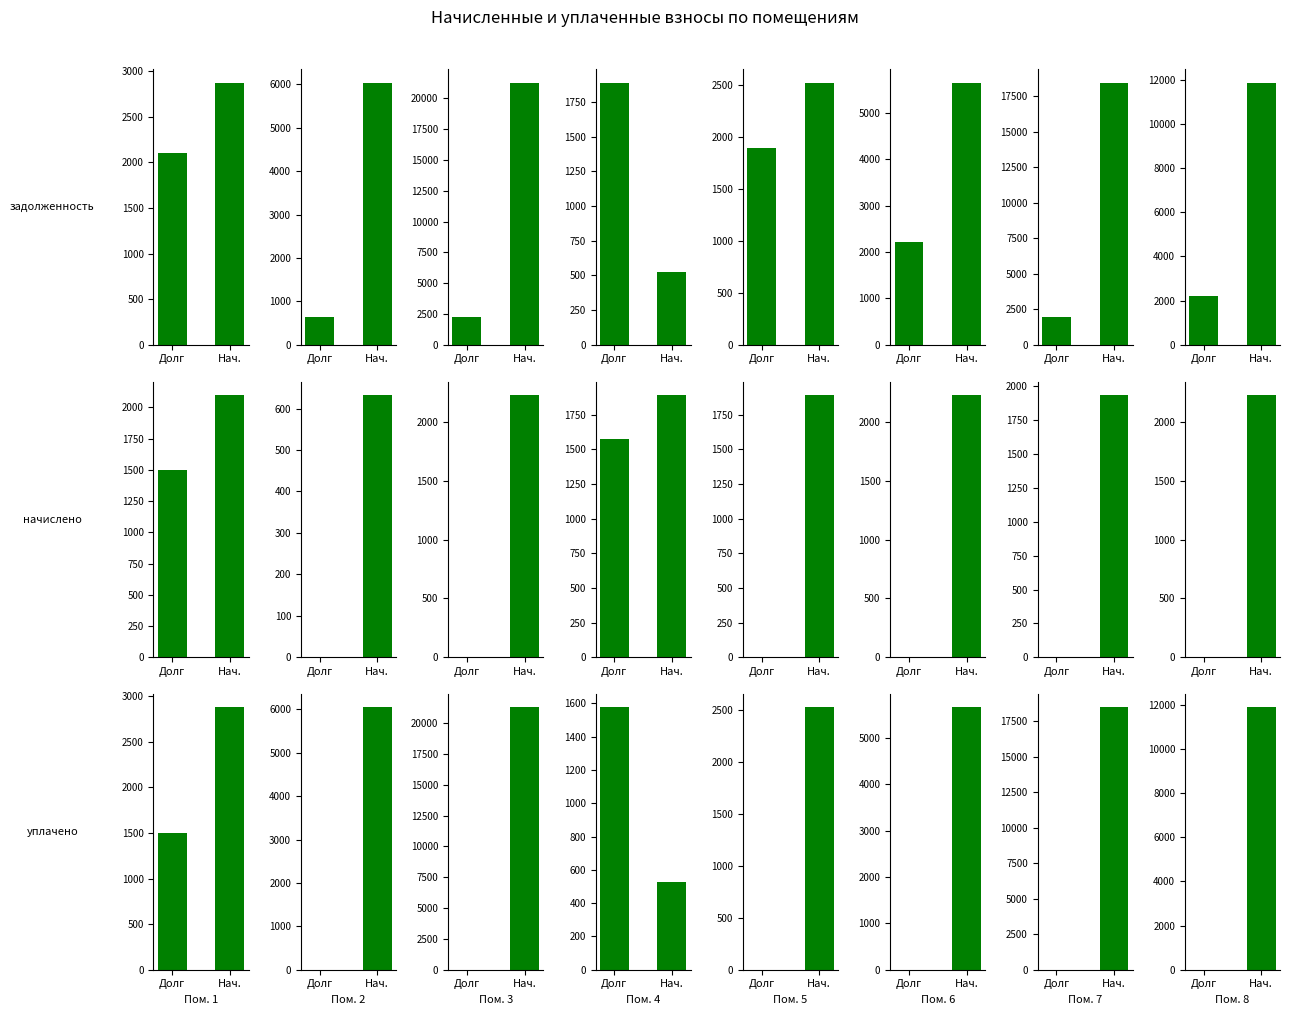

Are the bars horizontal?

No